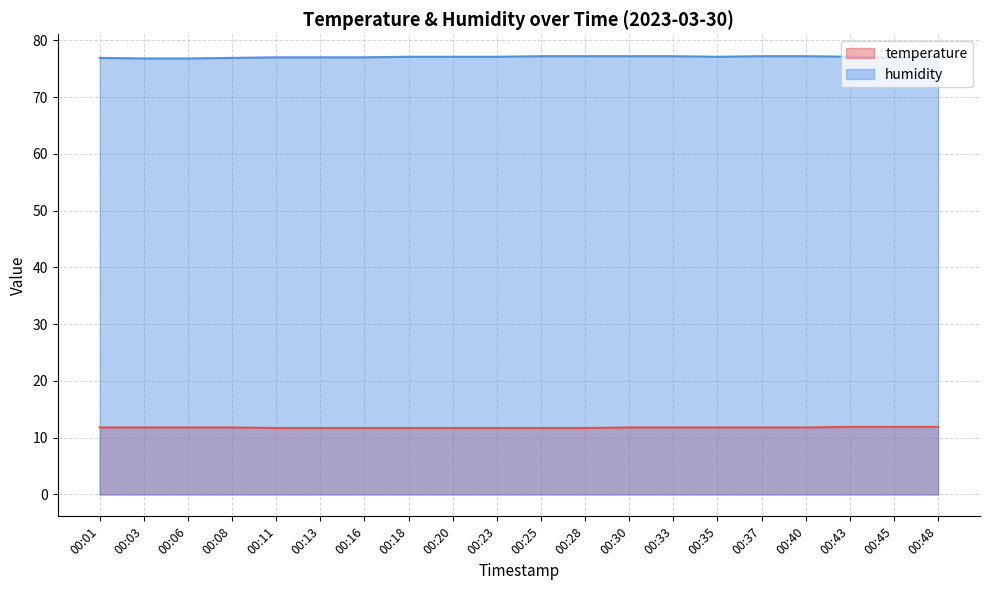

What is the minimum value shown in the chart?

11.7